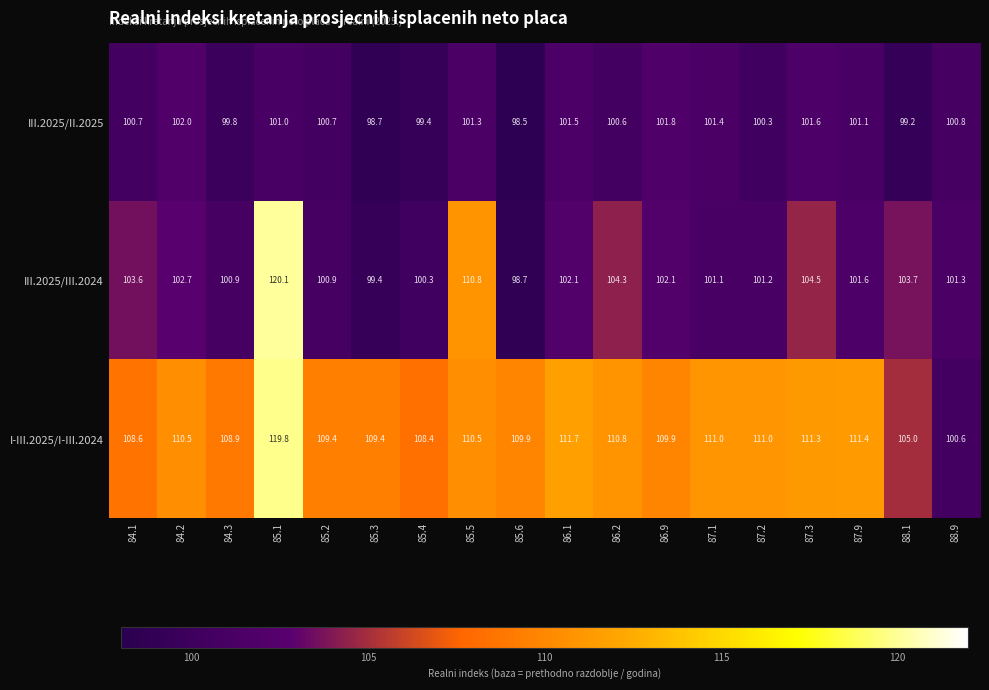

Is it true that III.2025/II.2025 equals 101.1 at 87.9?

True